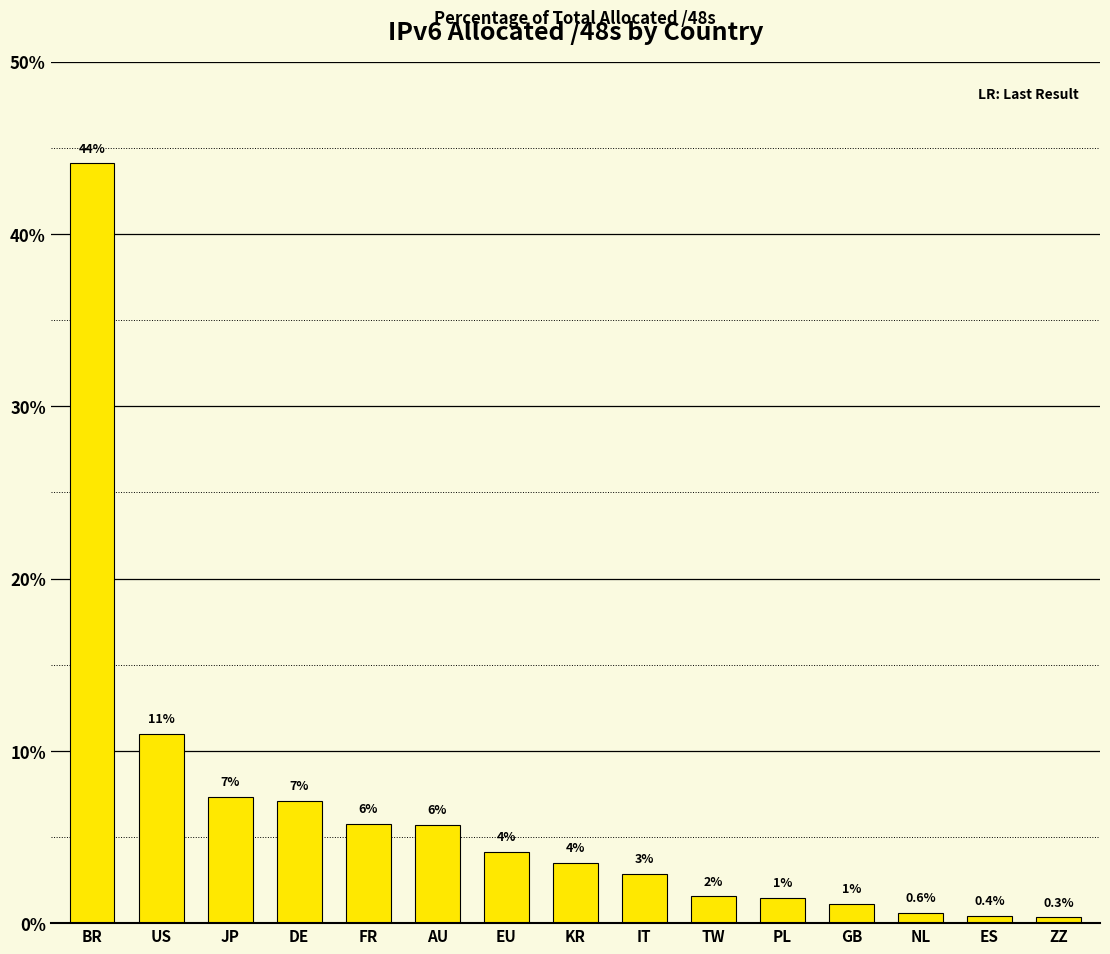

What is the average value?

6.5